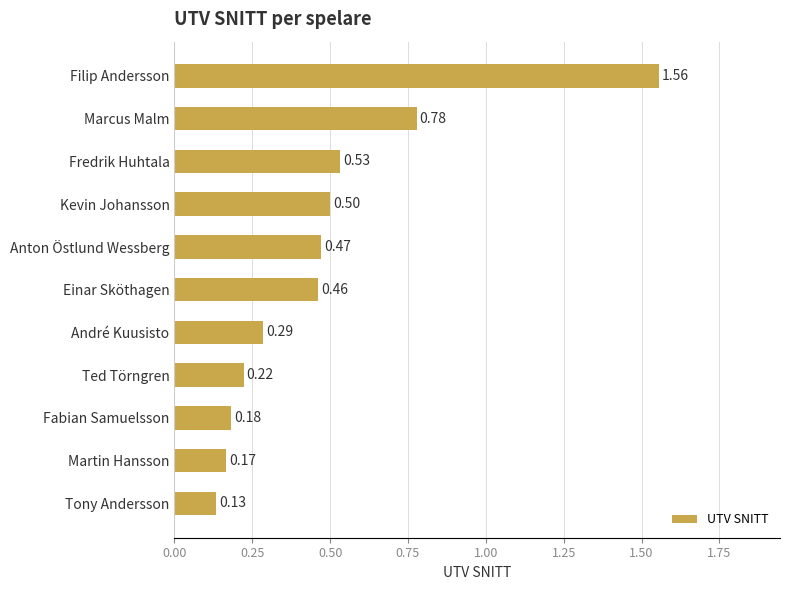

What is the sum of all values?

5.3